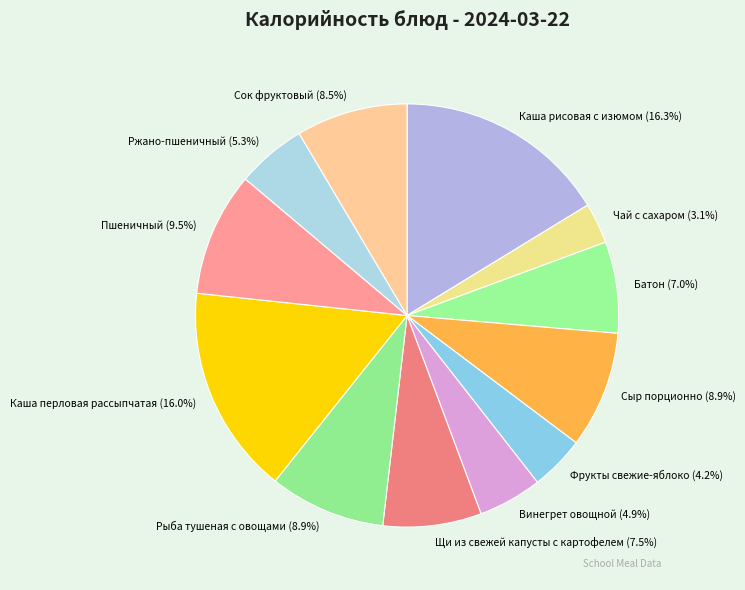

Count the number of slices in the pie.

12